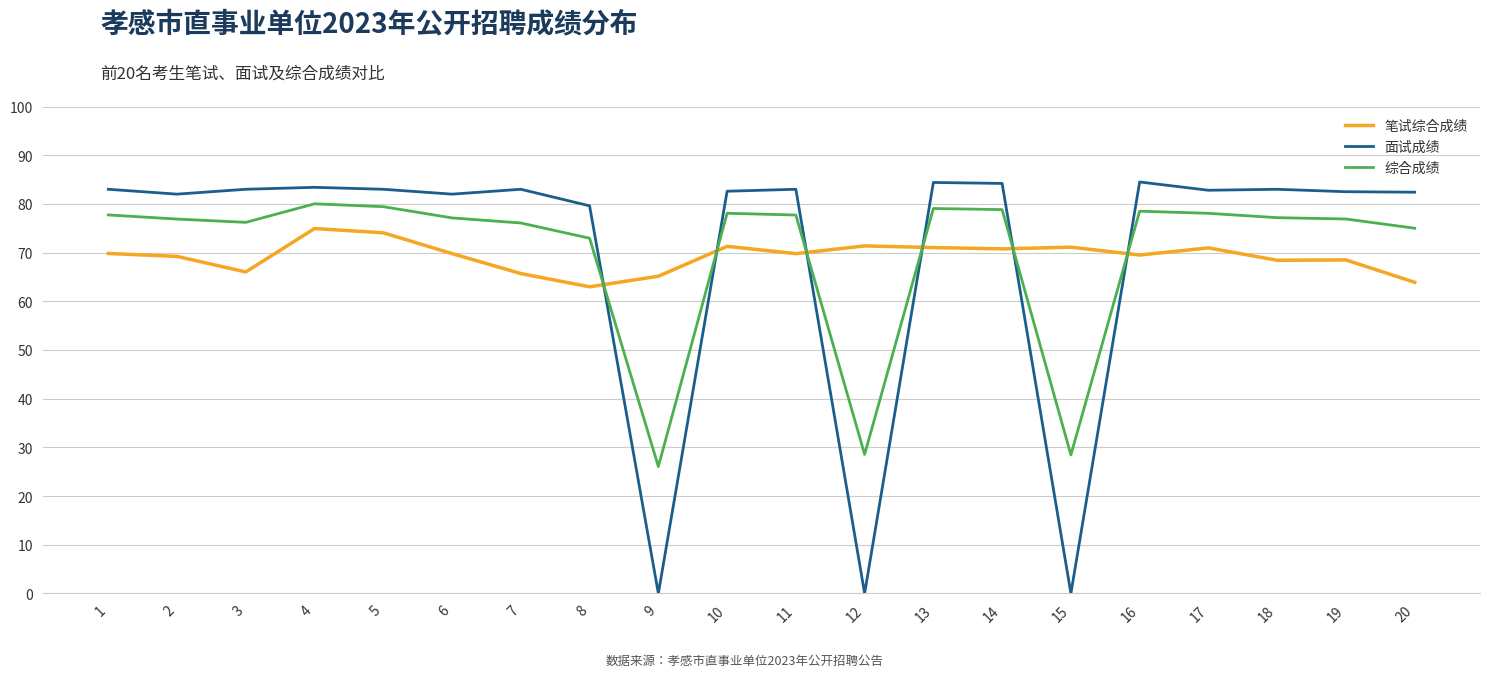

True or false: 面试成绩 and 综合成绩 cross at least once.

True